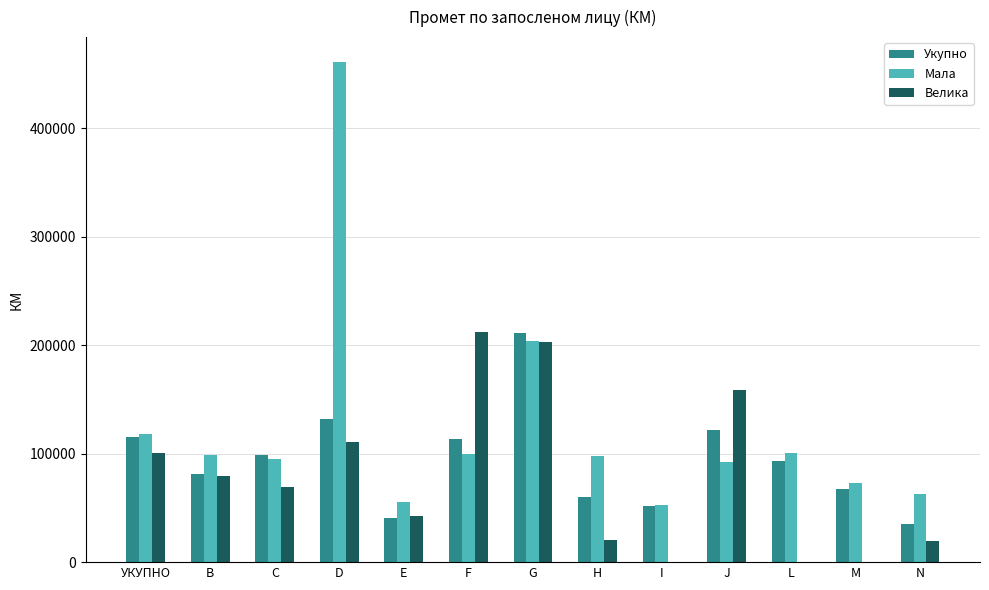

The value of Велика at УКУПНО is 159082. True or false?

False